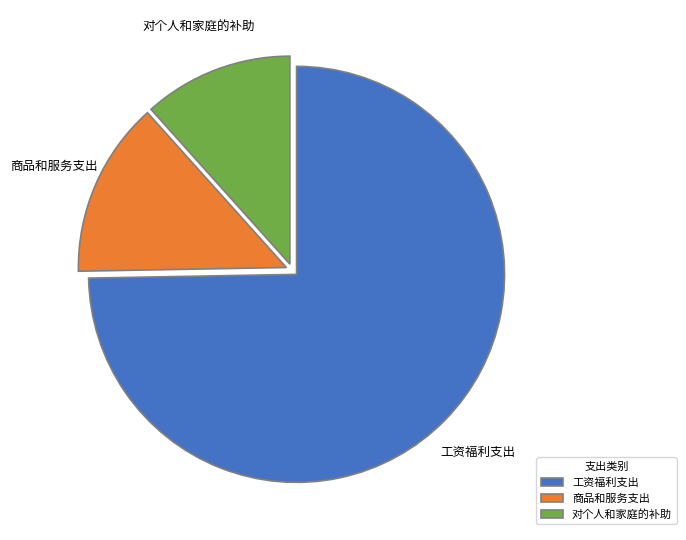

Rank the categories by value from lowest to highest.

对个人和家庭的补助, 商品和服务支出, 工资福利支出